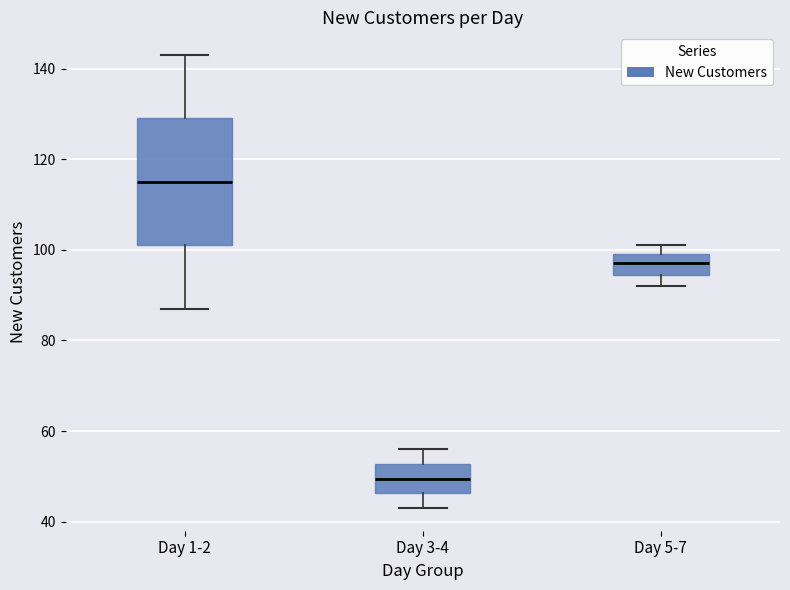

Reading left to right, transcribe this box plot: for each box, give where its median line is, the range the box spans, and where its two whiskers end, as read against the y-axis. The values are not printed on the chart, so give them approximately, as read against the axis.

Day 1-2: median 116, box 102 to 130, whiskers 88 to 144
Day 3-4: median 50, box 46 to 52, whiskers 44 to 56
Day 5-7: median 98, box 94 to 100, whiskers 92 to 102